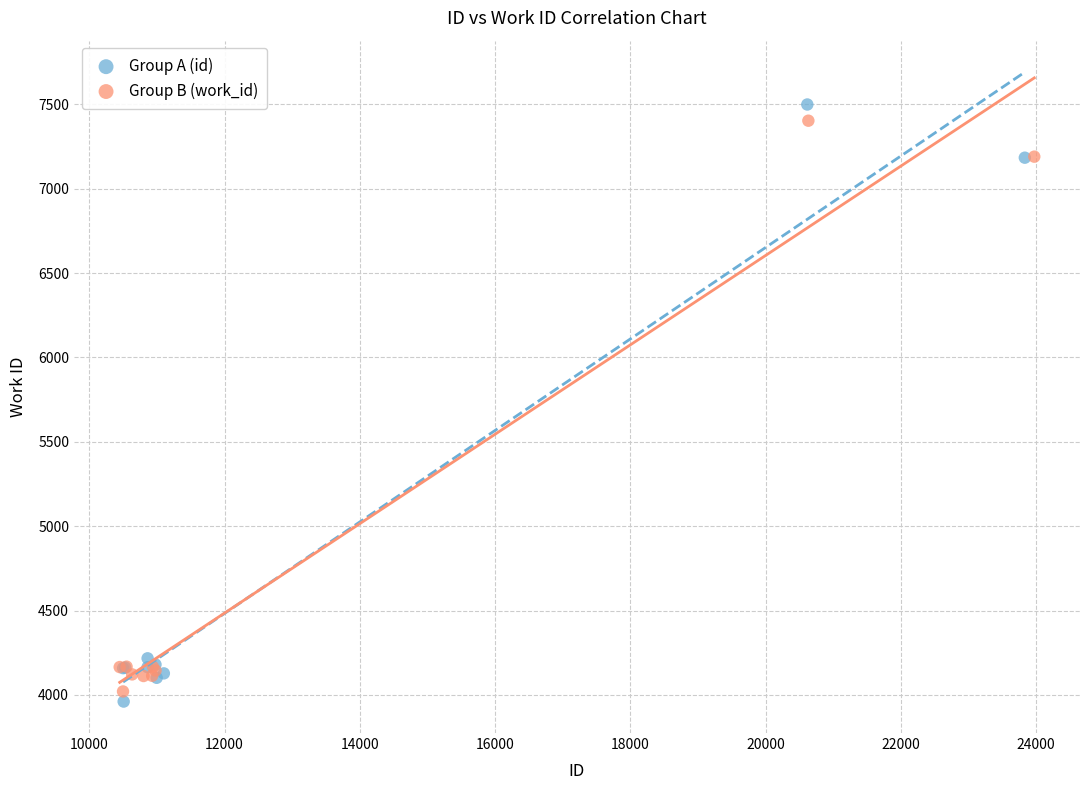

Which series reaches the maximum Y coordinate?

Group A (id)